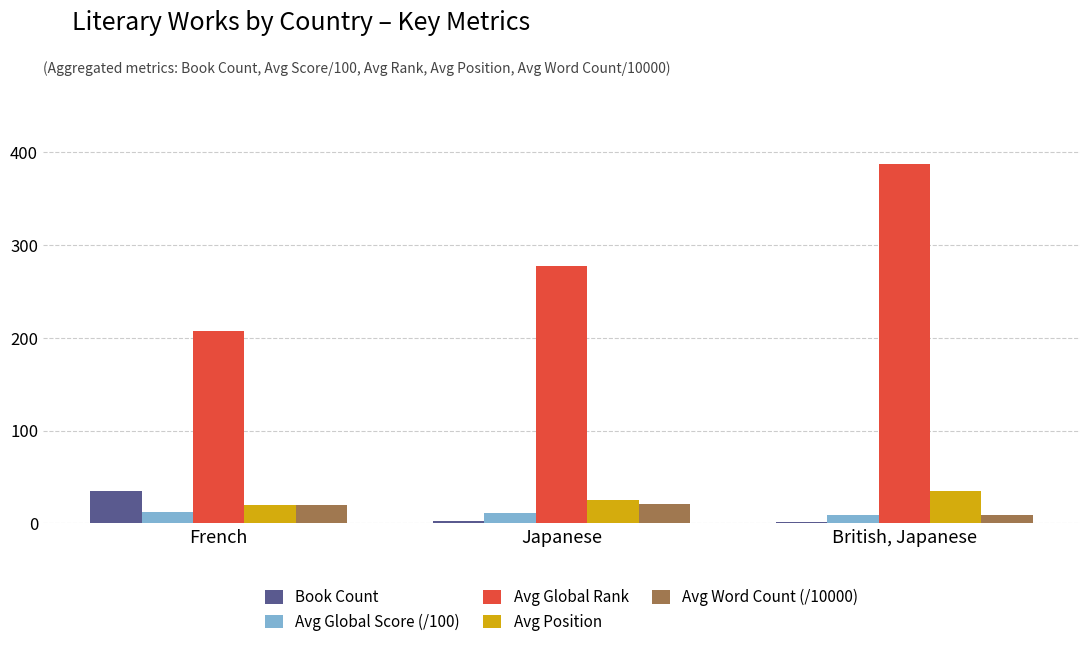

Between Japanese and British, Japanese, which series saw the biggest shift?

Avg Global Rank